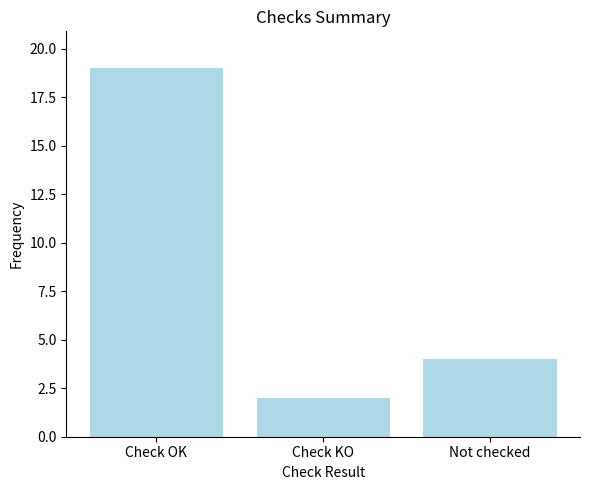

Count the values in the range 2 to 19.

3